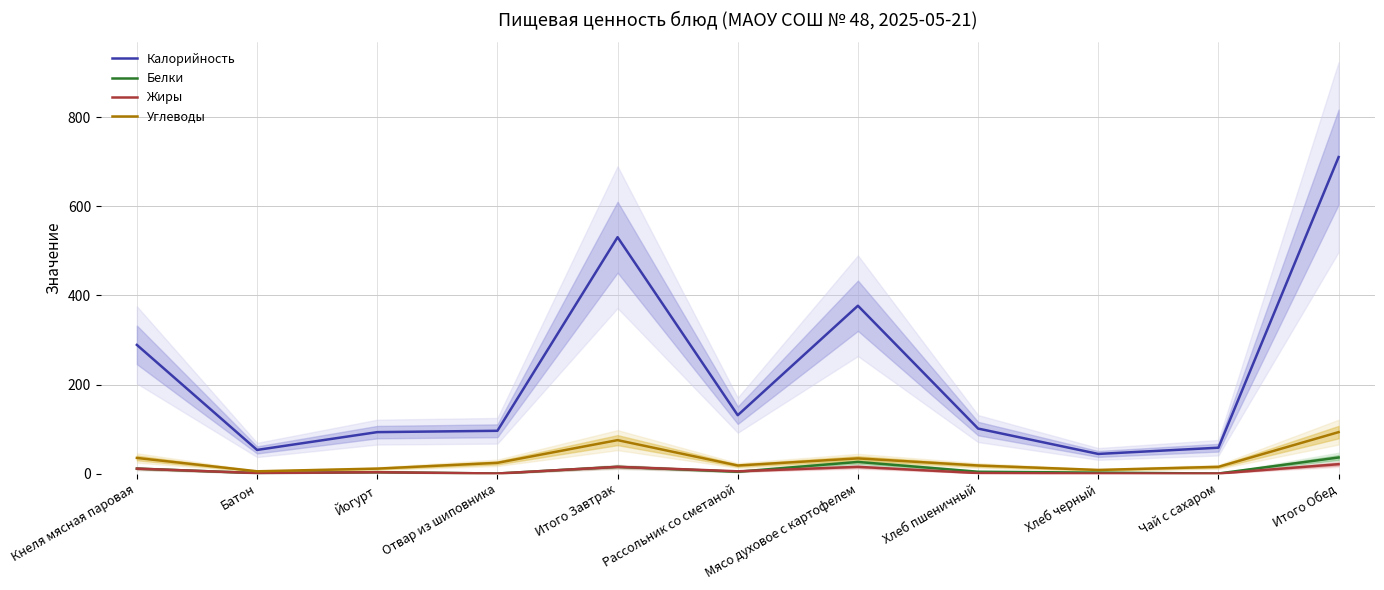

Does the chart display data point markers on the line(s)?

No